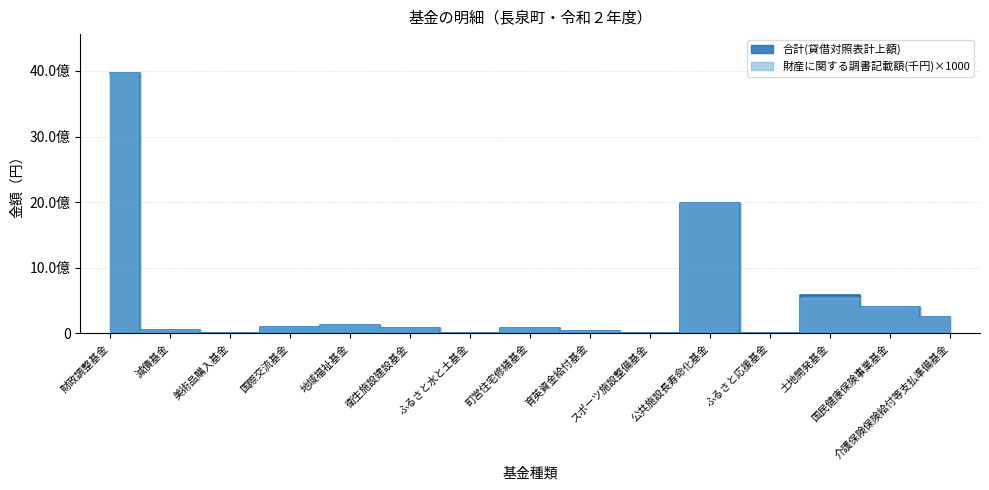

At which category is the sum across all series the highest?

財政調整基金